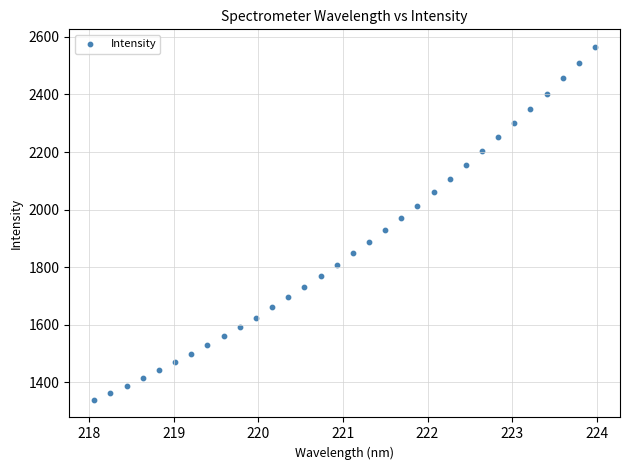

What is the range of Y values (max minus min)?

1225.9